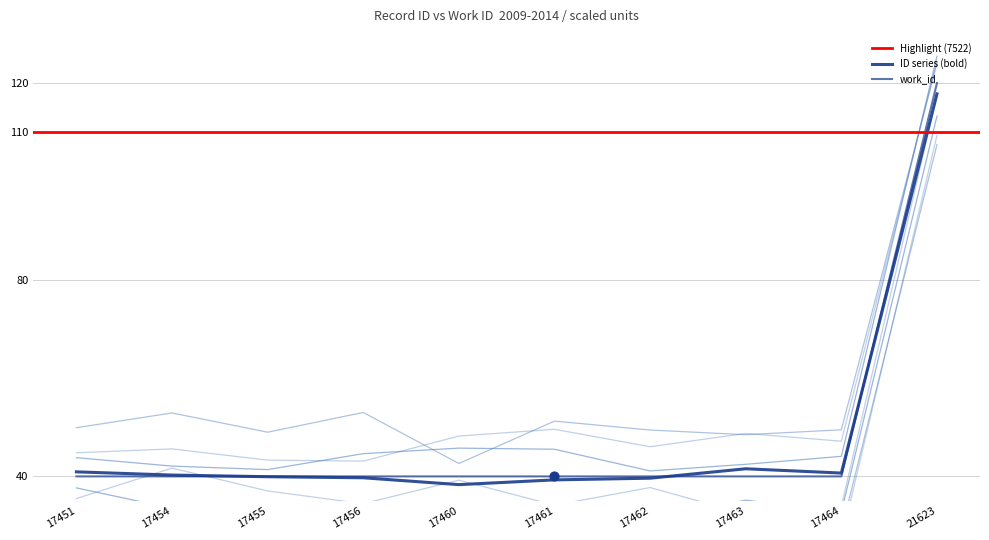

What is the total value across all series at 17455?

79.9